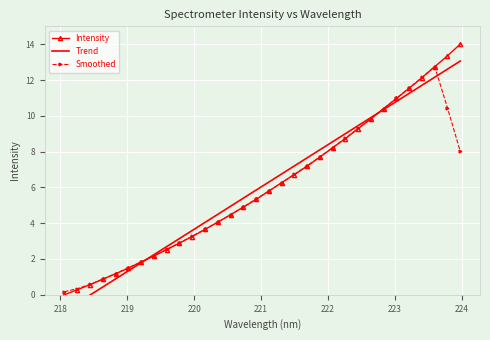

How many times do Smoothed and Intensity cross each other?

3